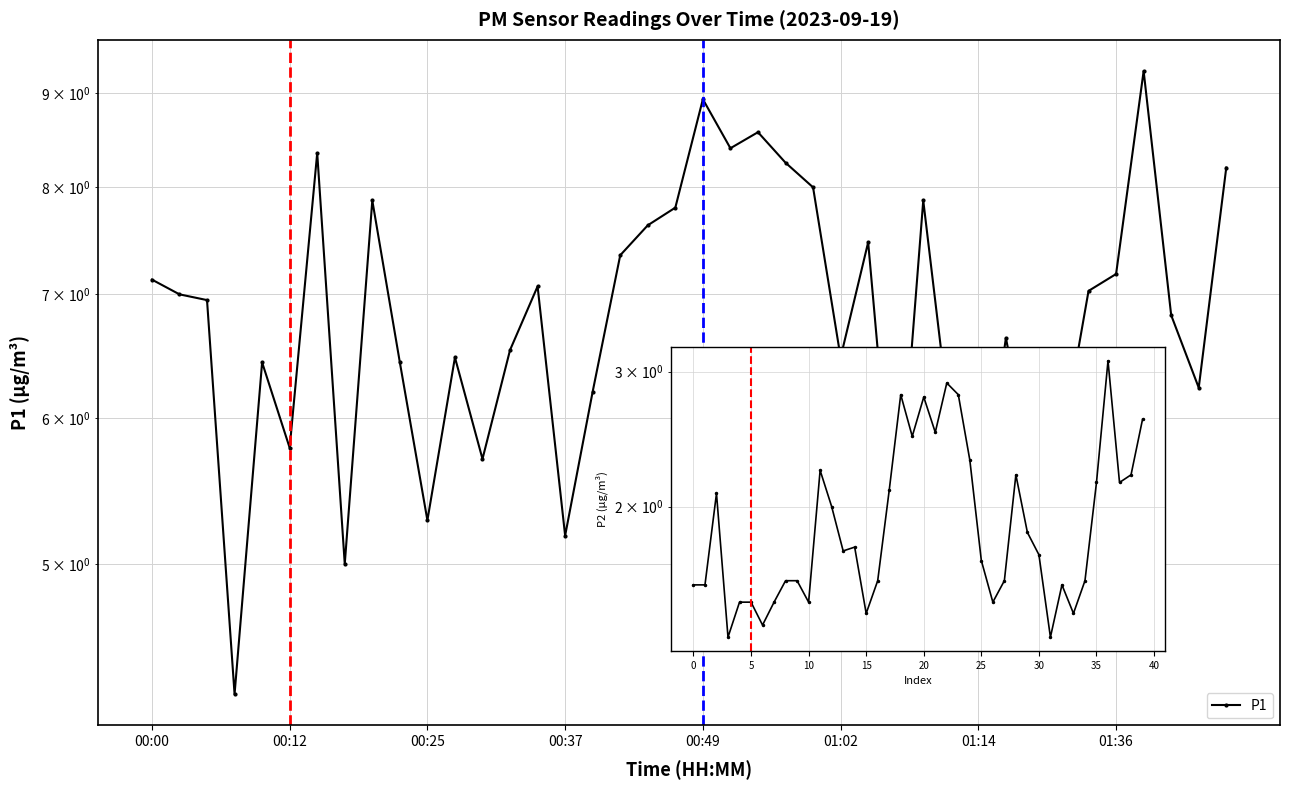

What is the maximum value shown in the chart?

9.2